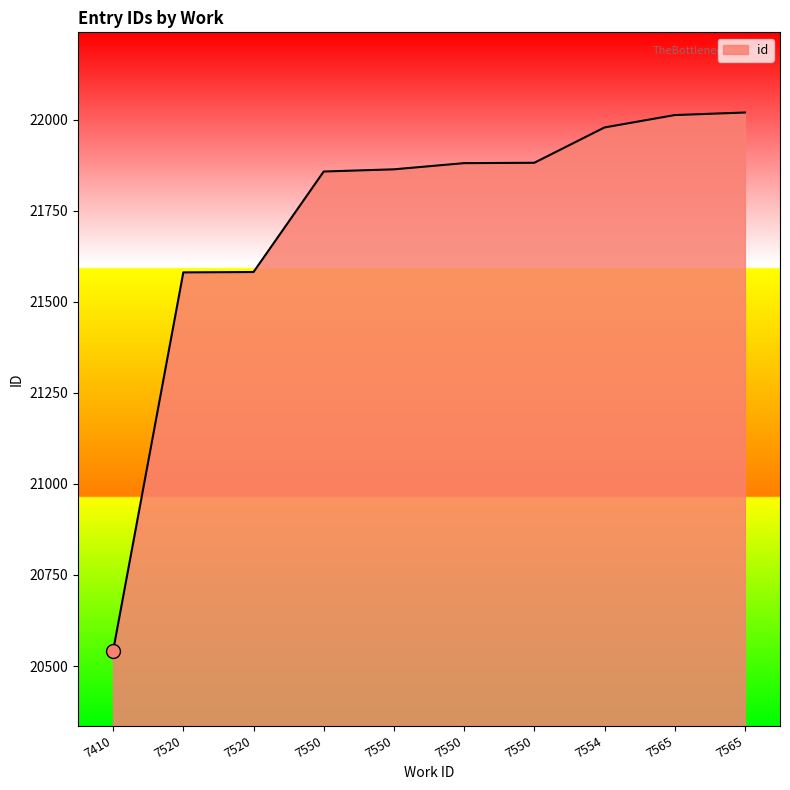

Does the chart have visible grid lines?

No